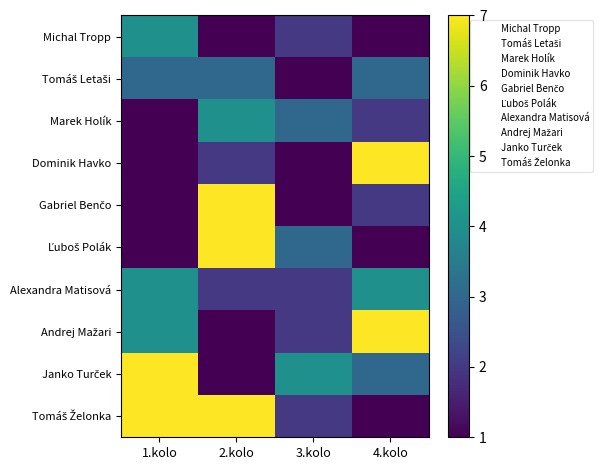

How many series are shown in this chart?

10